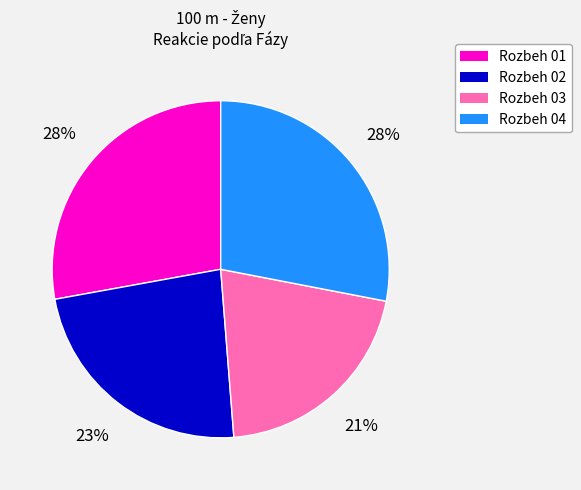

What is the smallest slice in the pie chart?

Rozbeh 03